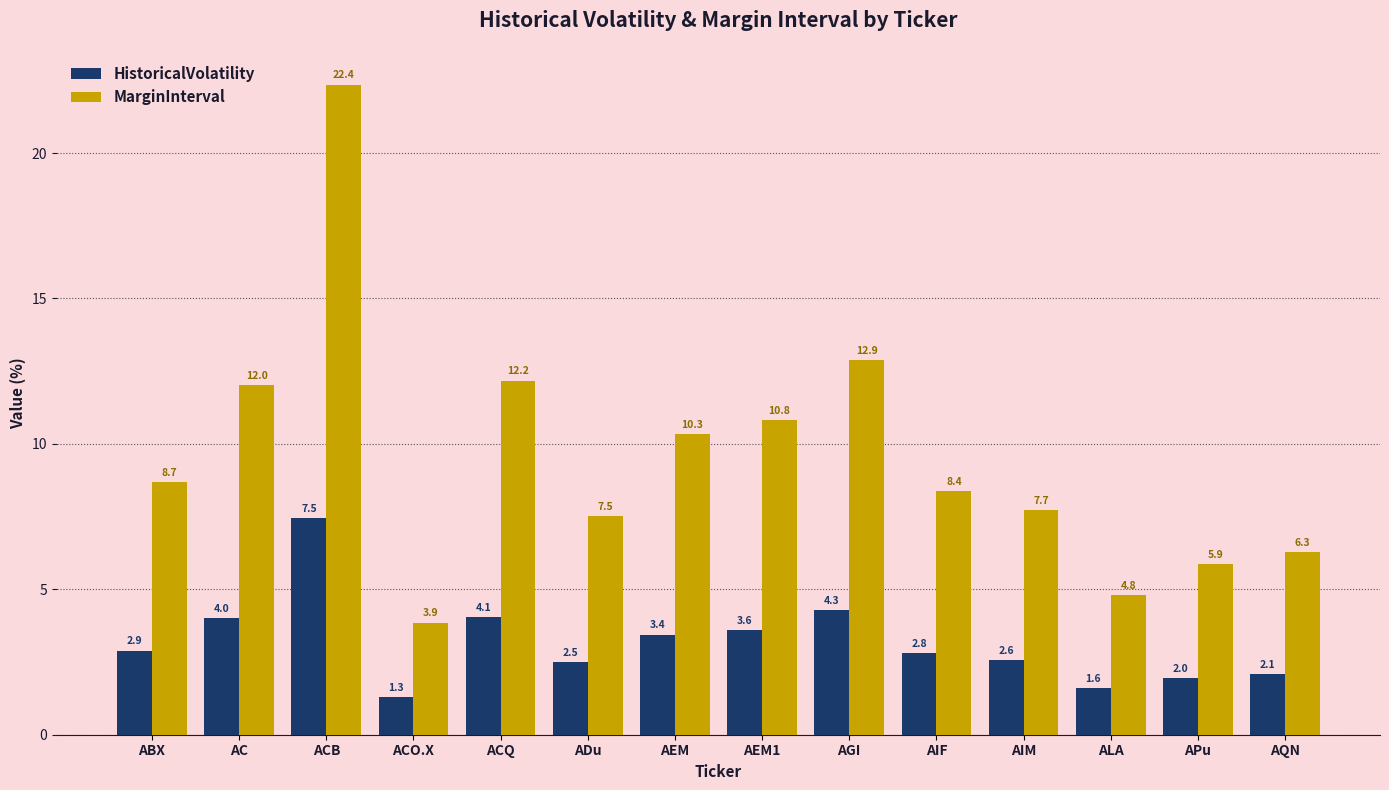

Reading left to right, extract all data points from this chart.

HistoricalVolatility: ABX=2.9	AC=4.0	ACB=7.5	ACO.X=1.3	ACQ=4.1	ADu=2.5	AEM=3.4	AEM1=3.6	AGI=4.3	AIF=2.8	AIM=2.6	ALA=1.6	APu=2.0	AQN=2.1
MarginInterval: ABX=8.7	AC=12.0	ACB=22.4	ACO.X=3.9	ACQ=12.2	ADu=7.5	AEM=10.3	AEM1=10.8	AGI=12.9	AIF=8.4	AIM=7.7	ALA=4.8	APu=5.9	AQN=6.3